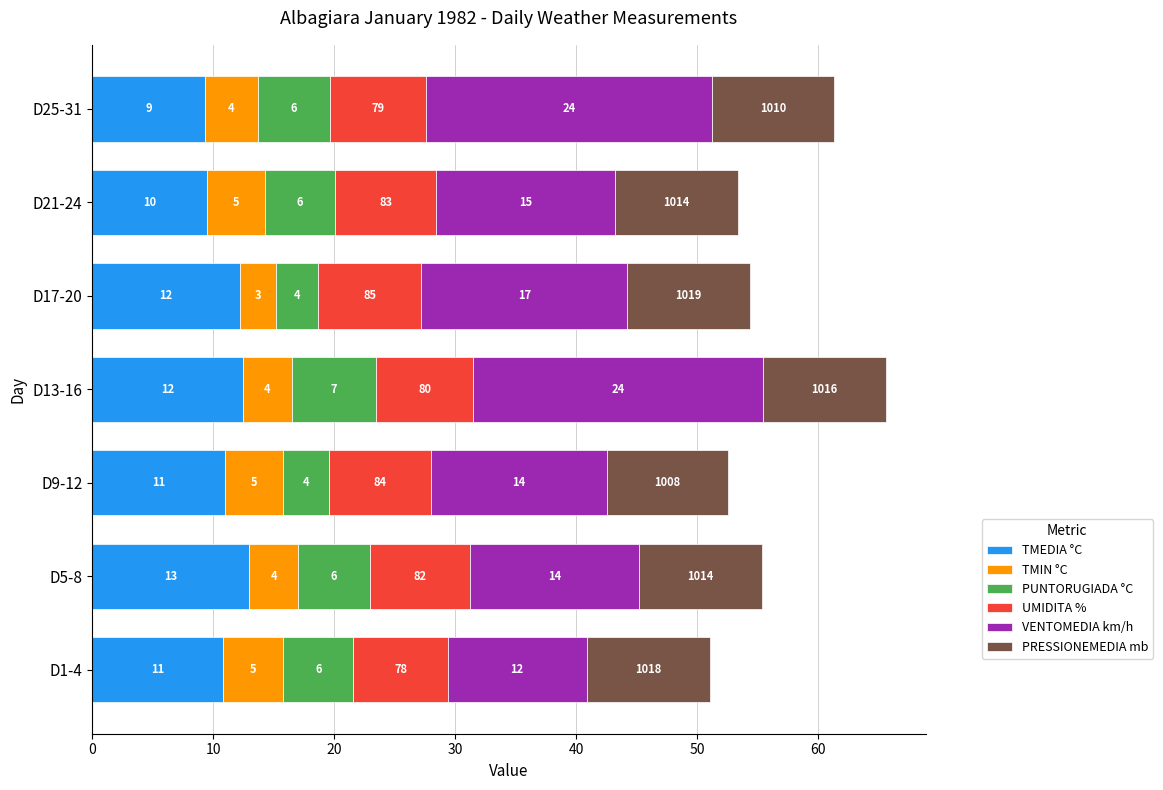

What are all the series names shown in the legend?

TMEDIA °C, TMIN °C, PUNTORUGIADA °C, UMIDITA %, VENTOMEDIA km/h, PRESSIONEMEDIA mb